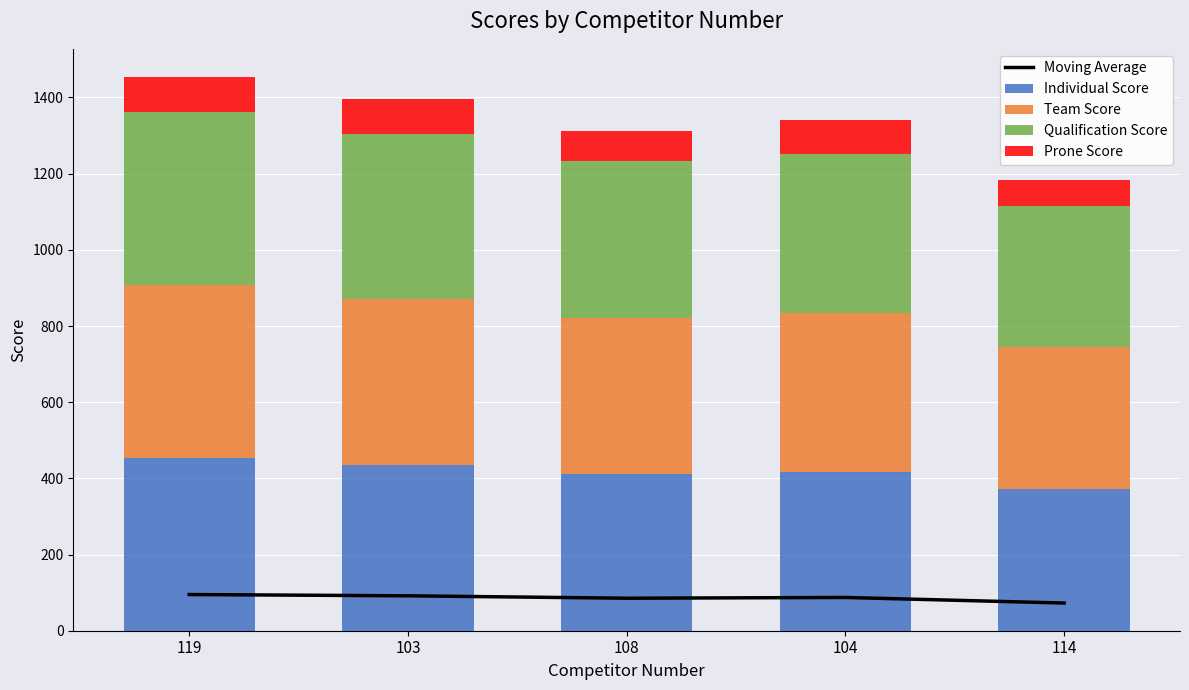

At which category does the chart reach its minimum across all series?

114